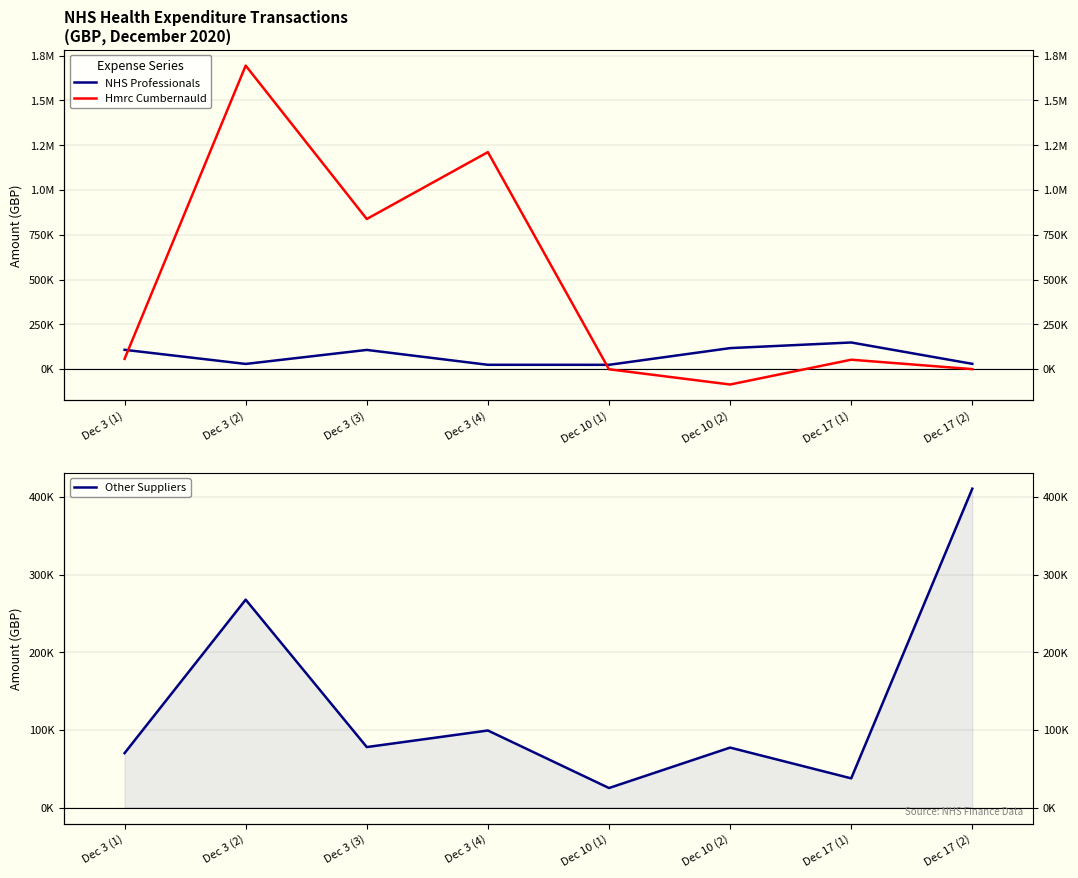

What is the label of the 1st point from the right?

Dec 17 (2)